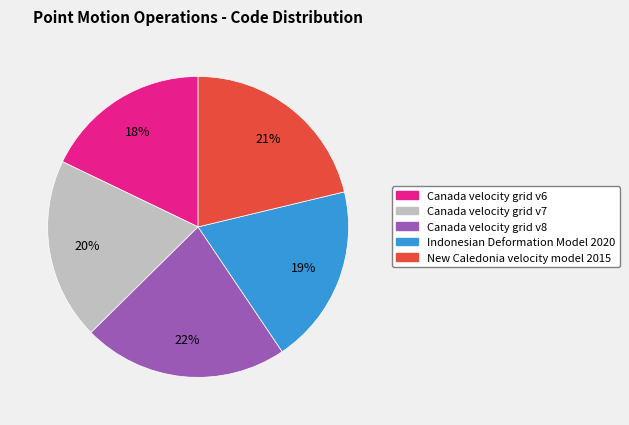

To the nearest percent, what portion does Indonesian Deformation Model 2020 represent?

19%